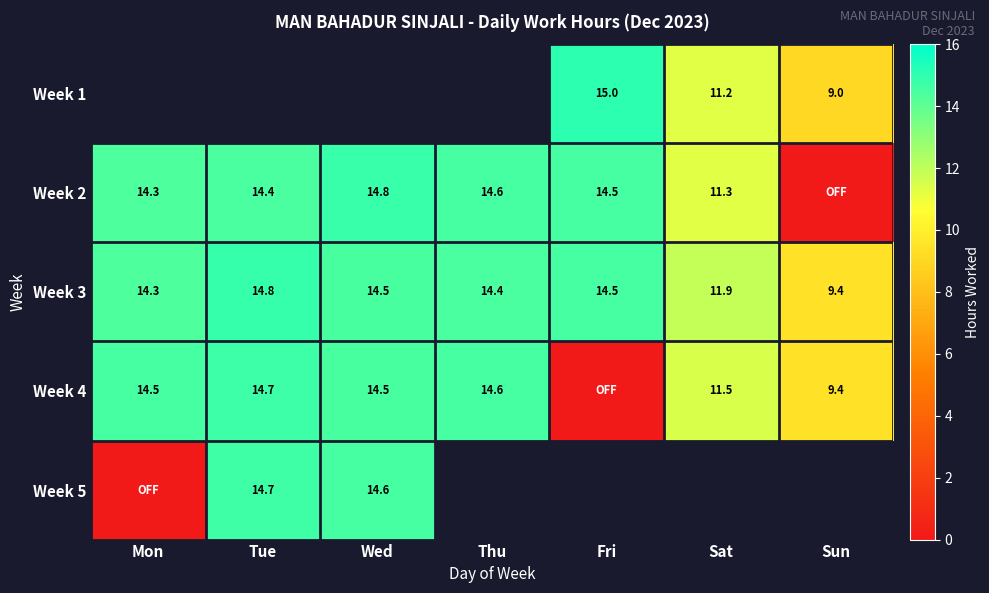

At which label does Week 3 reach its peak?

Tue